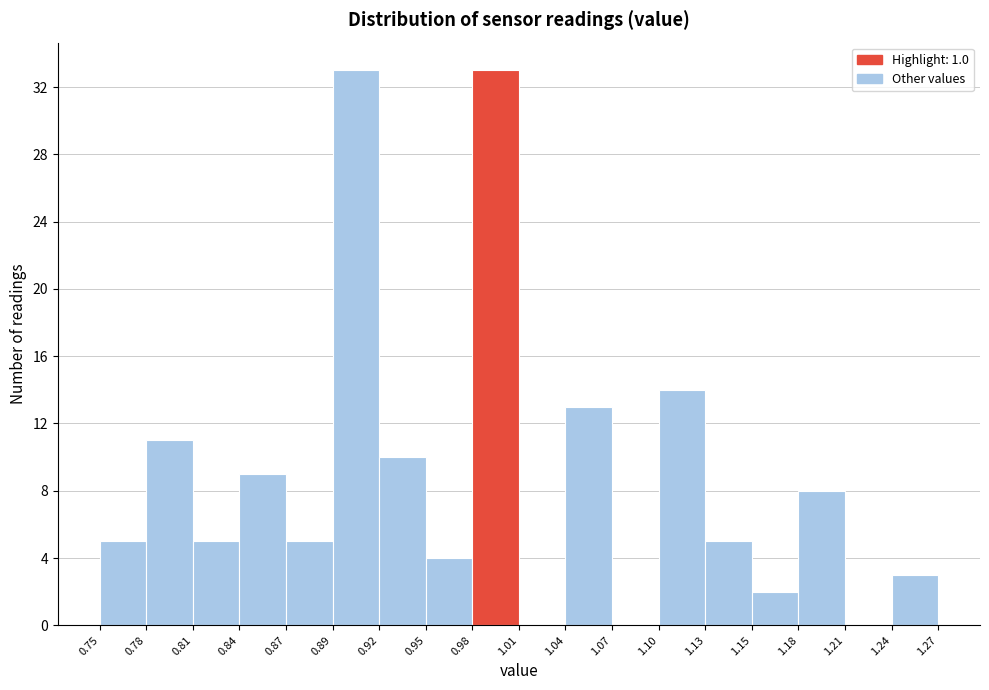

Reading left to right, list every bar in this chart as the range it spans on the x-axis followed by its height. The values are not printed on the chart, so give them approximately, as read against the axis.

0.75 to 0.78: 5
0.78 to 0.81: 11
0.81 to 0.84: 5
0.84 to 0.87: 9
0.87 to 0.89: 5
0.89 to 0.92: 33
0.92 to 0.95: 10
0.95 to 0.98: 4
0.98 to 1.01: 33
1.01 to 1.04: 0
1.04 to 1.07: 13
1.07 to 1.10: 0
1.10 to 1.13: 14
1.13 to 1.15: 5
1.15 to 1.18: 2
1.18 to 1.21: 8
1.21 to 1.24: 0
1.24 to 1.27: 3